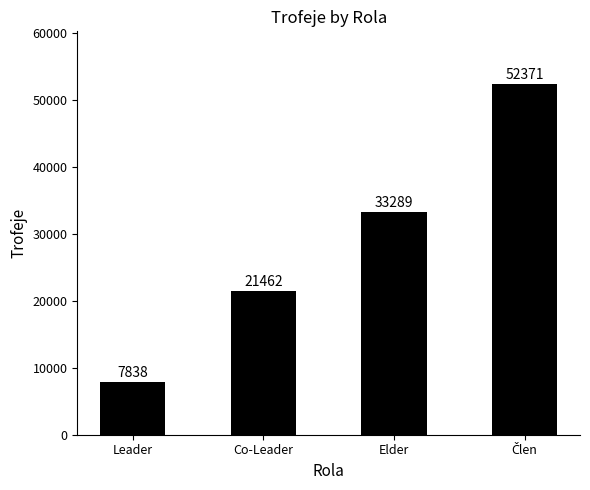

Count the number of categories in the chart.

4